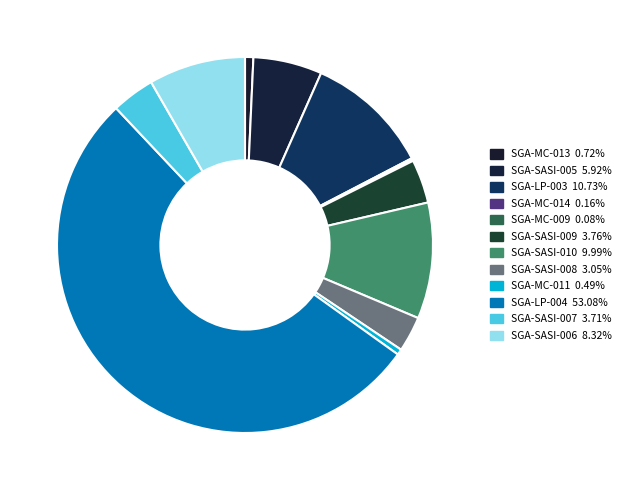

What is the smallest slice in the pie chart?

SGA-MC-009